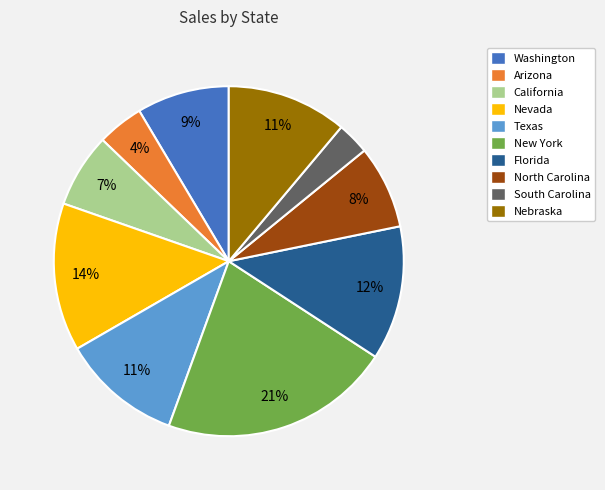

Approximately how many times larger is the value at California compared to South Carolina?

2.3